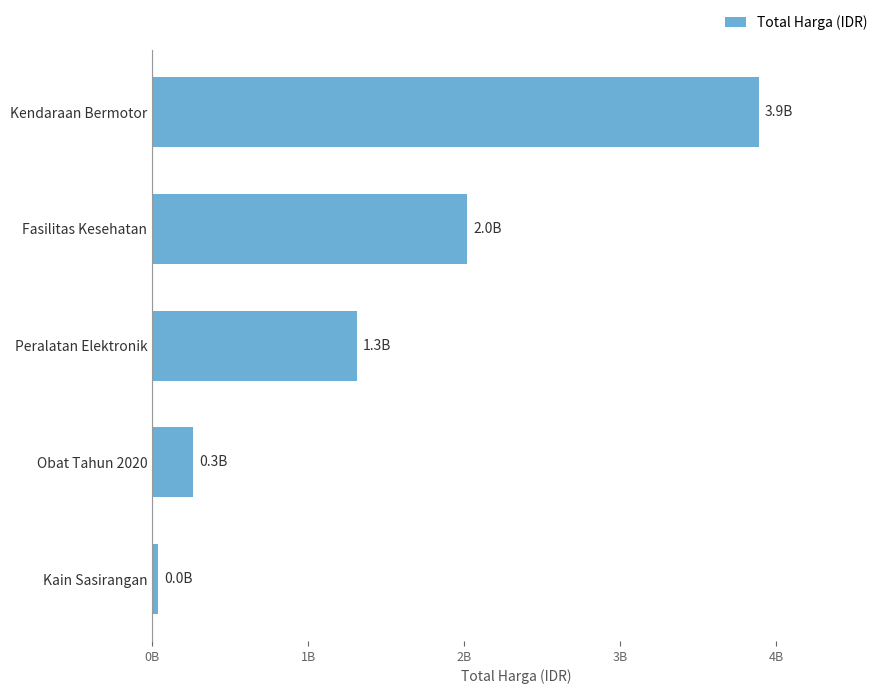

Does the chart contain any negative values?

No